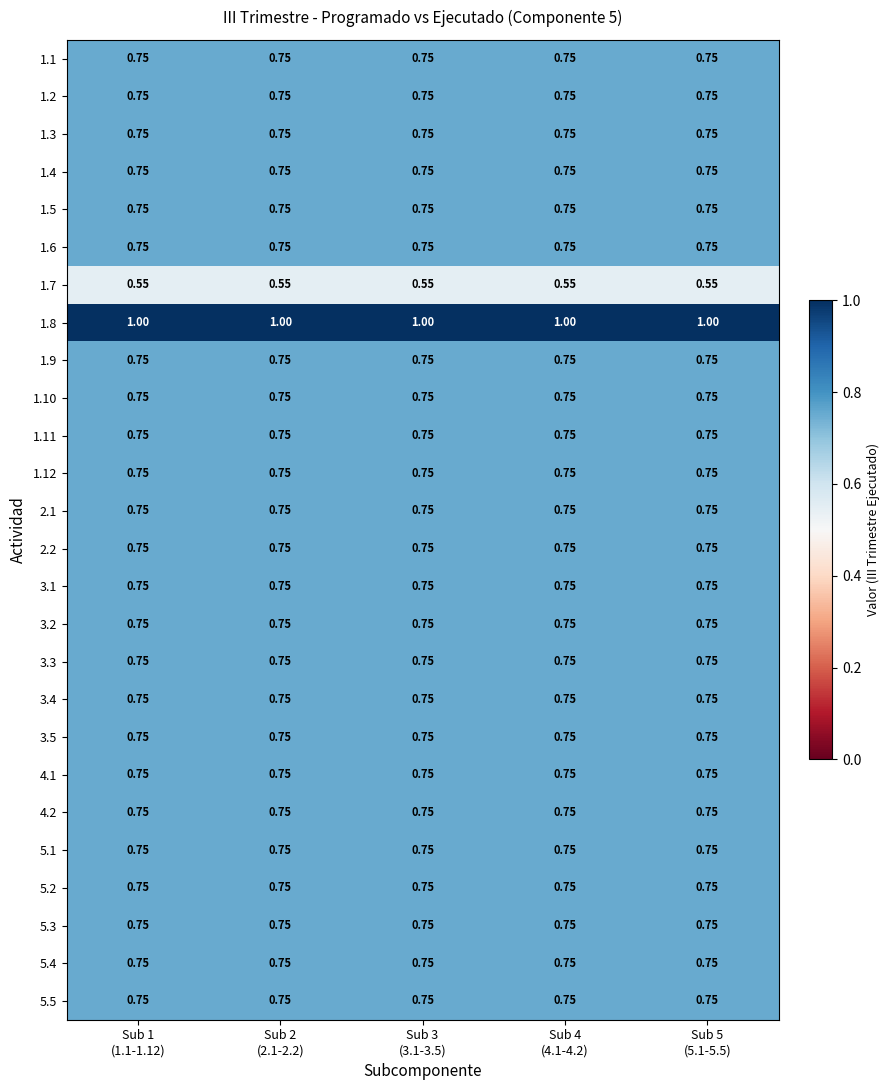

Reading left to right, extract all data points from this chart.

1.1: Sub 1
(1.1-1.12)=0.8	Sub 2
(2.1-2.2)=0.8	Sub 3
(3.1-3.5)=0.8	Sub 4
(4.1-4.2)=0.8	Sub 5
(5.1-5.5)=0.8
1.2: Sub 1
(1.1-1.12)=0.8	Sub 2
(2.1-2.2)=0.8	Sub 3
(3.1-3.5)=0.8	Sub 4
(4.1-4.2)=0.8	Sub 5
(5.1-5.5)=0.8
1.3: Sub 1
(1.1-1.12)=0.8	Sub 2
(2.1-2.2)=0.8	Sub 3
(3.1-3.5)=0.8	Sub 4
(4.1-4.2)=0.8	Sub 5
(5.1-5.5)=0.8
1.4: Sub 1
(1.1-1.12)=0.8	Sub 2
(2.1-2.2)=0.8	Sub 3
(3.1-3.5)=0.8	Sub 4
(4.1-4.2)=0.8	Sub 5
(5.1-5.5)=0.8
1.5: Sub 1
(1.1-1.12)=0.8	Sub 2
(2.1-2.2)=0.8	Sub 3
(3.1-3.5)=0.8	Sub 4
(4.1-4.2)=0.8	Sub 5
(5.1-5.5)=0.8
1.6: Sub 1
(1.1-1.12)=0.8	Sub 2
(2.1-2.2)=0.8	Sub 3
(3.1-3.5)=0.8	Sub 4
(4.1-4.2)=0.8	Sub 5
(5.1-5.5)=0.8
1.7: Sub 1
(1.1-1.12)=0.6	Sub 2
(2.1-2.2)=0.6	Sub 3
(3.1-3.5)=0.6	Sub 4
(4.1-4.2)=0.6	Sub 5
(5.1-5.5)=0.6
1.8: Sub 1
(1.1-1.12)=1.0	Sub 2
(2.1-2.2)=1.0	Sub 3
(3.1-3.5)=1.0	Sub 4
(4.1-4.2)=1.0	Sub 5
(5.1-5.5)=1.0
1.9: Sub 1
(1.1-1.12)=0.8	Sub 2
(2.1-2.2)=0.8	Sub 3
(3.1-3.5)=0.8	Sub 4
(4.1-4.2)=0.8	Sub 5
(5.1-5.5)=0.8
1.10: Sub 1
(1.1-1.12)=0.8	Sub 2
(2.1-2.2)=0.8	Sub 3
(3.1-3.5)=0.8	Sub 4
(4.1-4.2)=0.8	Sub 5
(5.1-5.5)=0.8
1.11: Sub 1
(1.1-1.12)=0.8	Sub 2
(2.1-2.2)=0.8	Sub 3
(3.1-3.5)=0.8	Sub 4
(4.1-4.2)=0.8	Sub 5
(5.1-5.5)=0.8
1.12: Sub 1
(1.1-1.12)=0.8	Sub 2
(2.1-2.2)=0.8	Sub 3
(3.1-3.5)=0.8	Sub 4
(4.1-4.2)=0.8	Sub 5
(5.1-5.5)=0.8
2.1: Sub 1
(1.1-1.12)=0.8	Sub 2
(2.1-2.2)=0.8	Sub 3
(3.1-3.5)=0.8	Sub 4
(4.1-4.2)=0.8	Sub 5
(5.1-5.5)=0.8
2.2: Sub 1
(1.1-1.12)=0.8	Sub 2
(2.1-2.2)=0.8	Sub 3
(3.1-3.5)=0.8	Sub 4
(4.1-4.2)=0.8	Sub 5
(5.1-5.5)=0.8
3.1: Sub 1
(1.1-1.12)=0.8	Sub 2
(2.1-2.2)=0.8	Sub 3
(3.1-3.5)=0.8	Sub 4
(4.1-4.2)=0.8	Sub 5
(5.1-5.5)=0.8
3.2: Sub 1
(1.1-1.12)=0.8	Sub 2
(2.1-2.2)=0.8	Sub 3
(3.1-3.5)=0.8	Sub 4
(4.1-4.2)=0.8	Sub 5
(5.1-5.5)=0.8
3.3: Sub 1
(1.1-1.12)=0.8	Sub 2
(2.1-2.2)=0.8	Sub 3
(3.1-3.5)=0.8	Sub 4
(4.1-4.2)=0.8	Sub 5
(5.1-5.5)=0.8
3.4: Sub 1
(1.1-1.12)=0.8	Sub 2
(2.1-2.2)=0.8	Sub 3
(3.1-3.5)=0.8	Sub 4
(4.1-4.2)=0.8	Sub 5
(5.1-5.5)=0.8
3.5: Sub 1
(1.1-1.12)=0.8	Sub 2
(2.1-2.2)=0.8	Sub 3
(3.1-3.5)=0.8	Sub 4
(4.1-4.2)=0.8	Sub 5
(5.1-5.5)=0.8
4.1: Sub 1
(1.1-1.12)=0.8	Sub 2
(2.1-2.2)=0.8	Sub 3
(3.1-3.5)=0.8	Sub 4
(4.1-4.2)=0.8	Sub 5
(5.1-5.5)=0.8
4.2: Sub 1
(1.1-1.12)=0.8	Sub 2
(2.1-2.2)=0.8	Sub 3
(3.1-3.5)=0.8	Sub 4
(4.1-4.2)=0.8	Sub 5
(5.1-5.5)=0.8
5.1: Sub 1
(1.1-1.12)=0.8	Sub 2
(2.1-2.2)=0.8	Sub 3
(3.1-3.5)=0.8	Sub 4
(4.1-4.2)=0.8	Sub 5
(5.1-5.5)=0.8
5.2: Sub 1
(1.1-1.12)=0.8	Sub 2
(2.1-2.2)=0.8	Sub 3
(3.1-3.5)=0.8	Sub 4
(4.1-4.2)=0.8	Sub 5
(5.1-5.5)=0.8
5.3: Sub 1
(1.1-1.12)=0.8	Sub 2
(2.1-2.2)=0.8	Sub 3
(3.1-3.5)=0.8	Sub 4
(4.1-4.2)=0.8	Sub 5
(5.1-5.5)=0.8
5.4: Sub 1
(1.1-1.12)=0.8	Sub 2
(2.1-2.2)=0.8	Sub 3
(3.1-3.5)=0.8	Sub 4
(4.1-4.2)=0.8	Sub 5
(5.1-5.5)=0.8
5.5: Sub 1
(1.1-1.12)=0.8	Sub 2
(2.1-2.2)=0.8	Sub 3
(3.1-3.5)=0.8	Sub 4
(4.1-4.2)=0.8	Sub 5
(5.1-5.5)=0.8